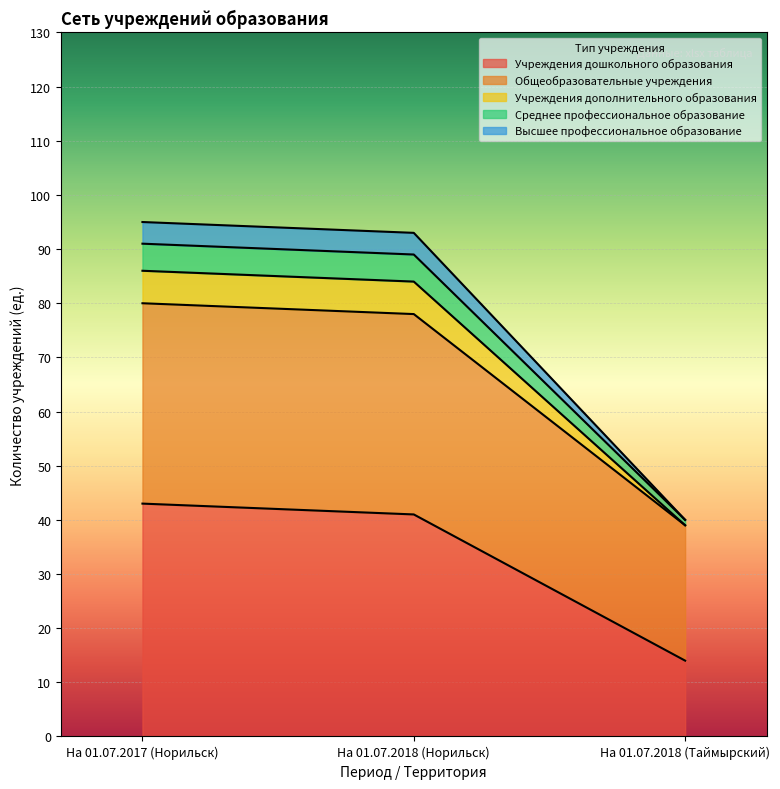

What is the difference between the maximum and minimum values in the Учреждения дошкольного образования series?

29